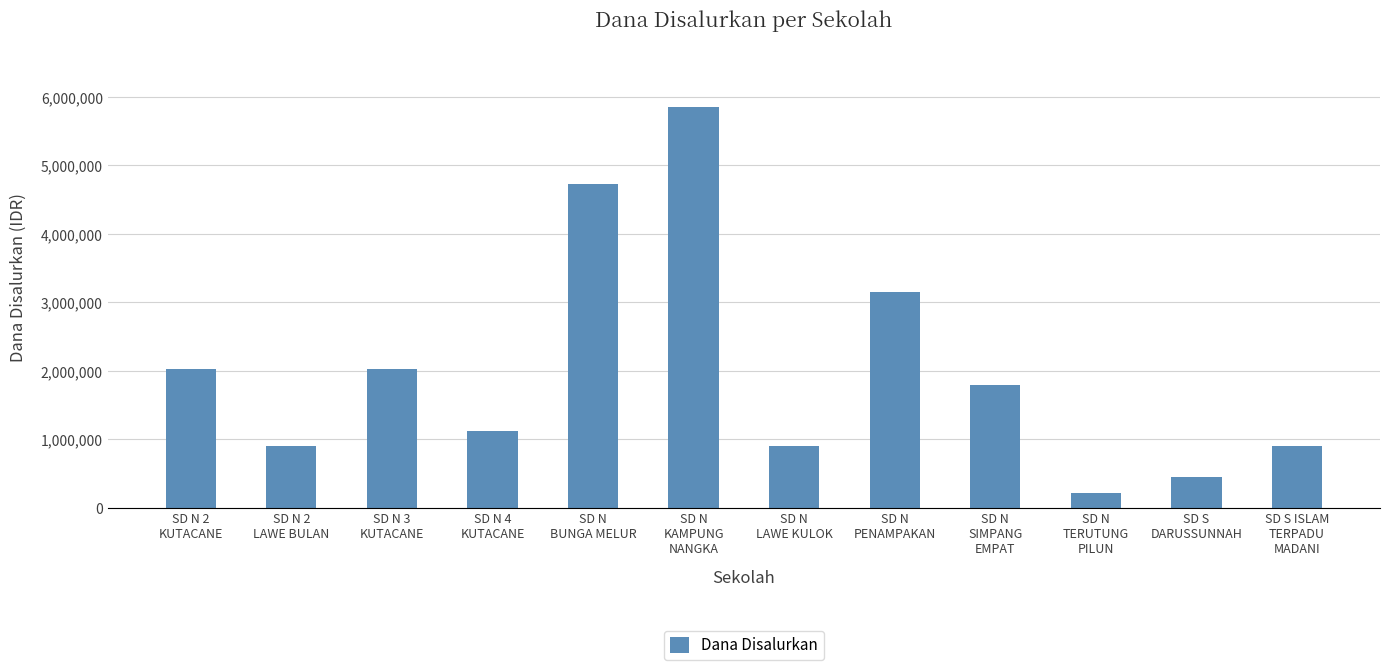

What is the label of the 5th bar from the right?

SD N
PENAMPAKAN